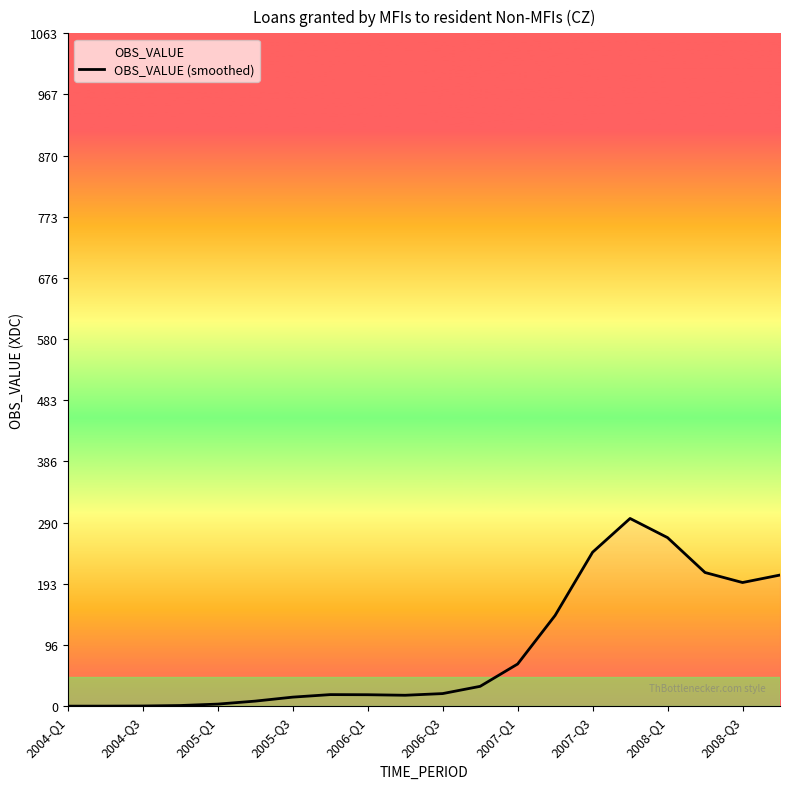

Is it true that the value at 2007-Q3 is 243.4?

True